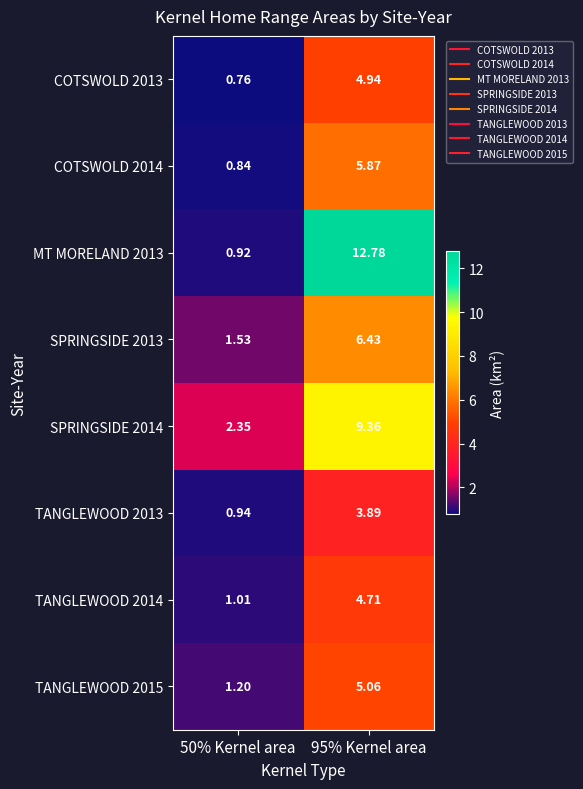

Is the value of TANGLEWOOD 2013 at 95% Kernel area greater than the value of TANGLEWOOD 2014 at 95% Kernel area?

No